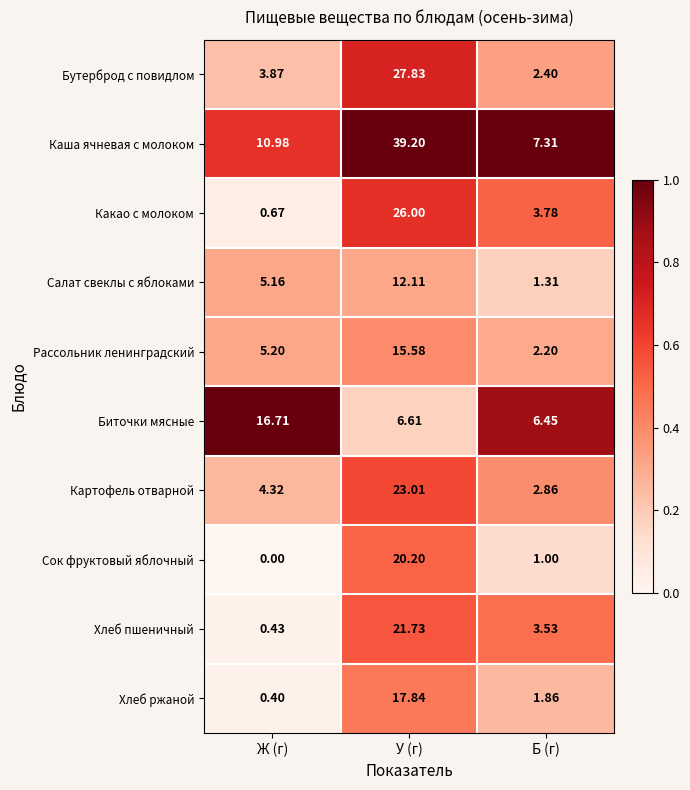

Where is Сок фруктовый яблочный nearest to the value 10?

Б (г)